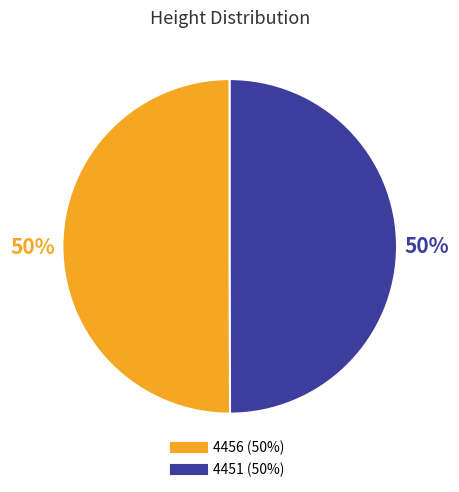

How many segments does this pie chart have?

2